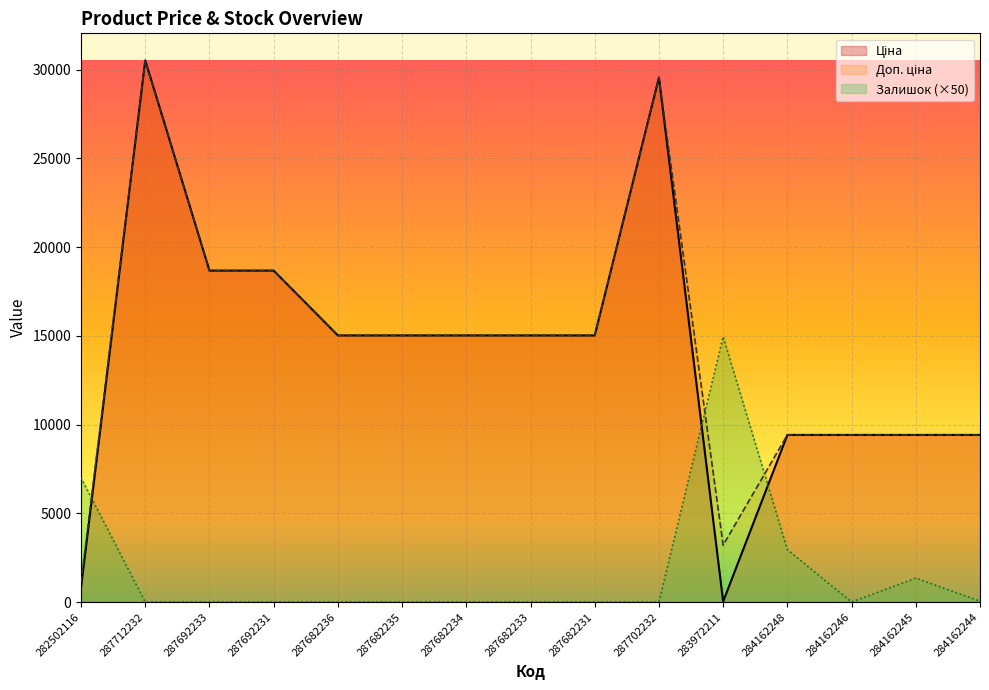

Is it true that Ціна equals 9416.9 at 284162248?

True